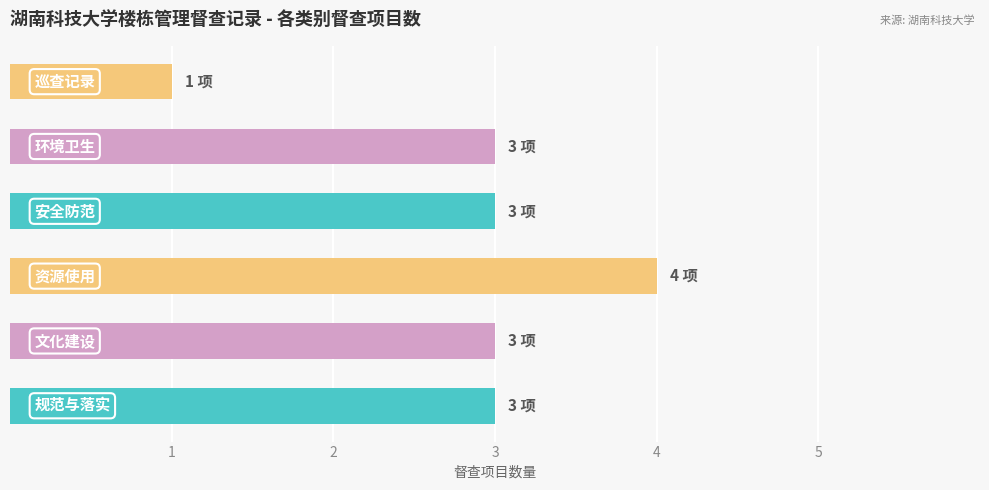

What is the maximum value shown in the chart?

4